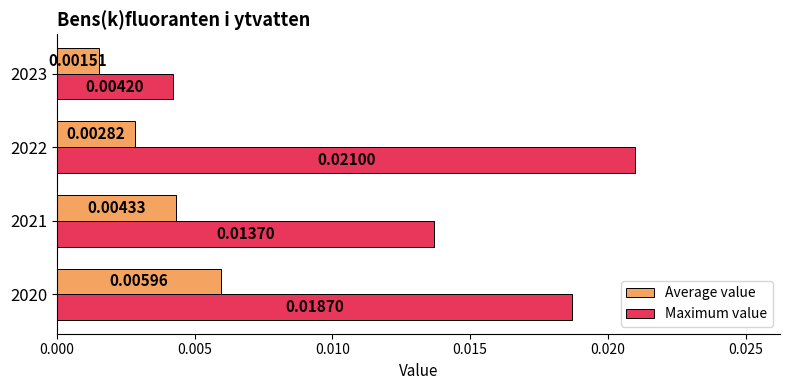

Is the value of Maximum value at 2022 greater than the value of Average value at 2021?

Yes